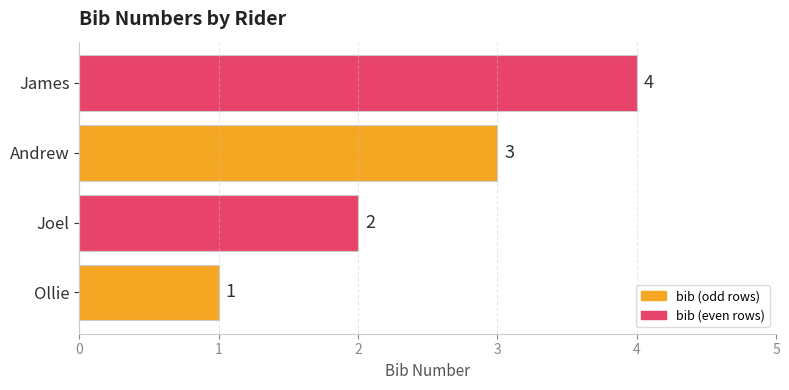

Which label corresponds to the largest value in the chart?

James